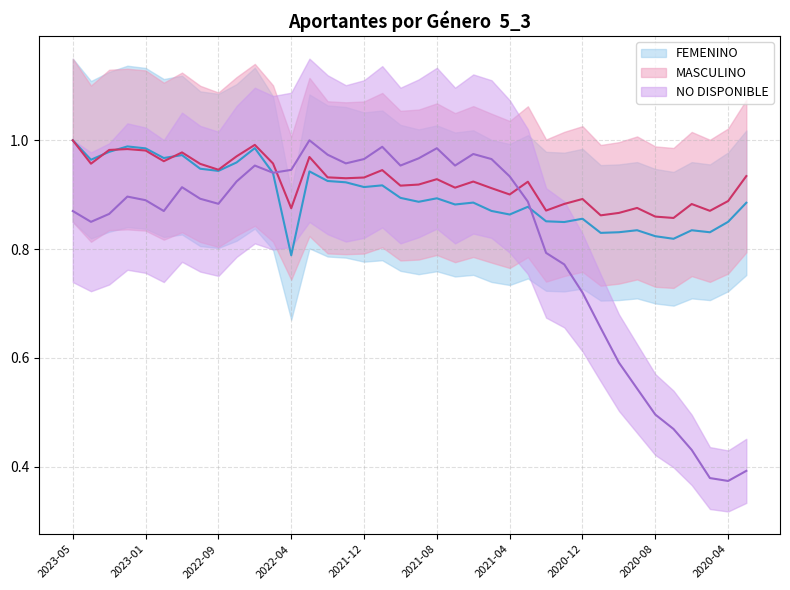

Reading left to right, transcribe all the data shown in this chart.

FEMENINO: 1.0	1.0	1.0	1.0	1.0	1.0	1.0	0.9	0.9	1.0	1.0	0.9	0.8	0.9	0.9	0.9	0.9	0.9	0.9	0.9	0.9	0.9	0.9	0.9	0.9	0.9	0.9	0.8	0.9	0.8	0.8	0.8	0.8	0.8	0.8	0.8	0.9	0.9
MASCULINO: 1.0	1.0	1.0	1.0	1.0	1.0	1.0	1.0	0.9	1.0	1.0	1.0	0.9	1.0	0.9	0.9	0.9	0.9	0.9	0.9	0.9	0.9	0.9	0.9	0.9	0.9	0.9	0.9	0.9	0.9	0.9	0.9	0.9	0.9	0.9	0.9	0.9	0.9
NO DISPONIBLE: 0.9	0.9	0.9	0.9	0.9	0.9	0.9	0.9	0.9	0.9	1.0	0.9	0.9	1.0	1.0	1.0	1.0	1.0	1.0	1.0	1.0	1.0	1.0	1.0	0.9	0.9	0.8	0.8	0.7	0.7	0.6	0.5	0.5	0.5	0.4	0.4	0.4	0.4